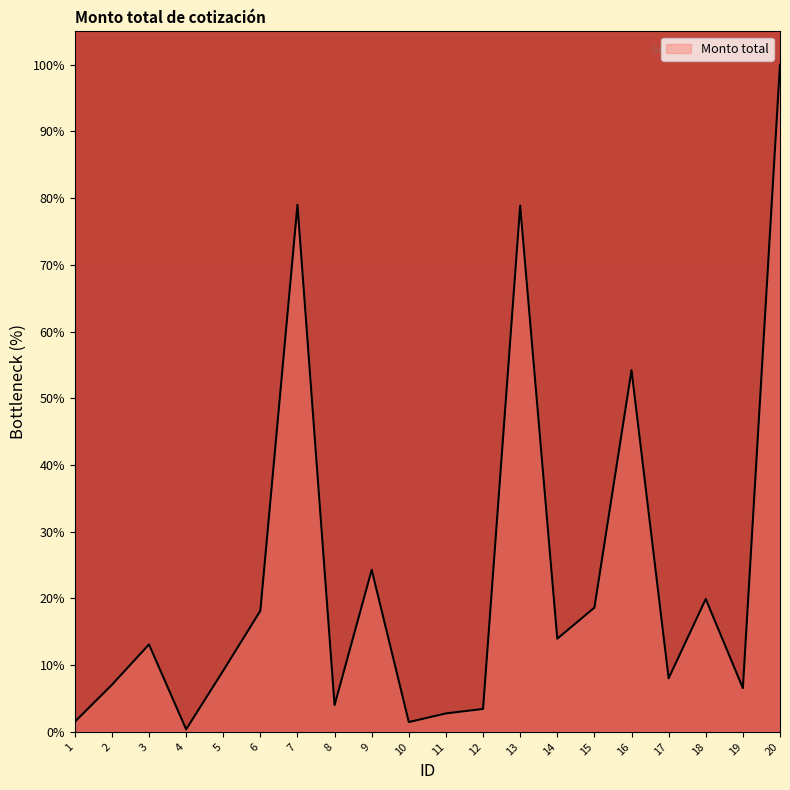

Is it true that the value at 3 is 3.1?

False